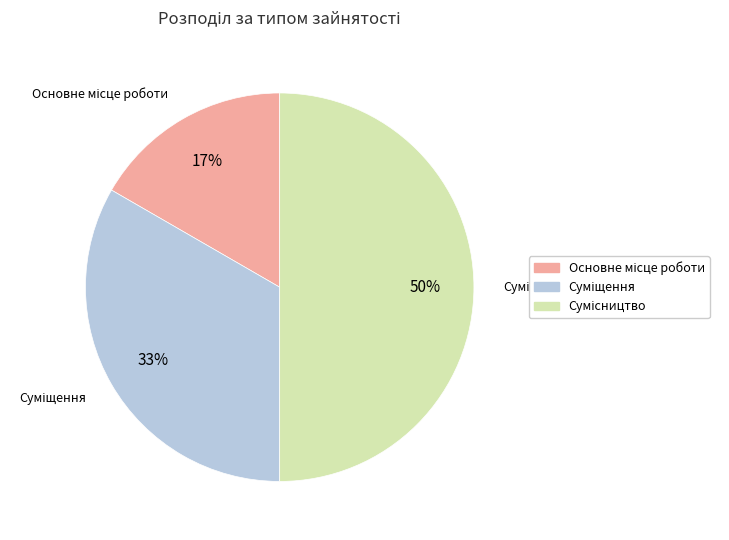

To the nearest percent, what is the difference between the largest and smallest slice percentages?

33%